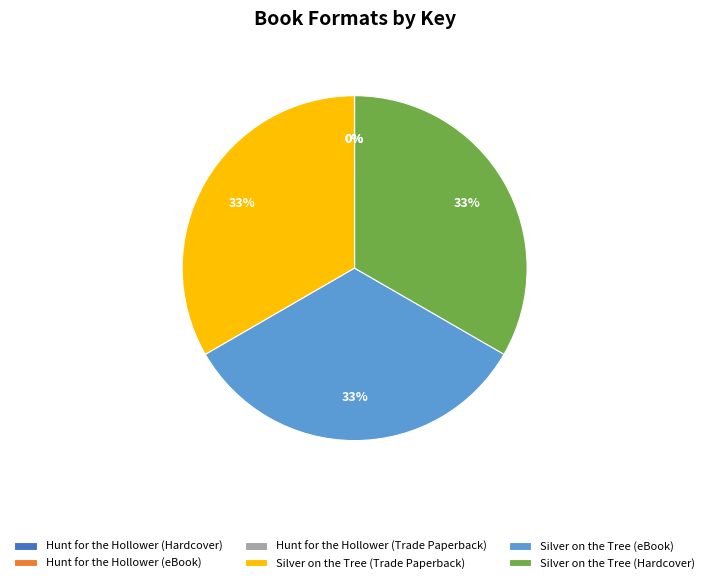

True or false: Silver on the Tree (Trade Paperback) accounts for 33% of the total.

True